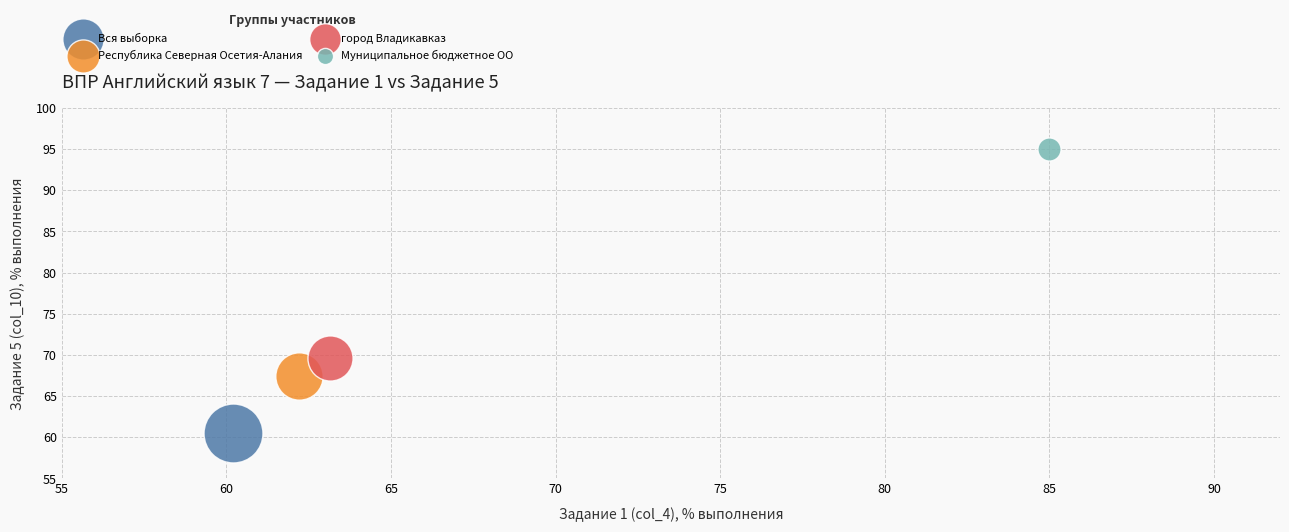

Which series reaches the minimum Y coordinate?

Вся выборка